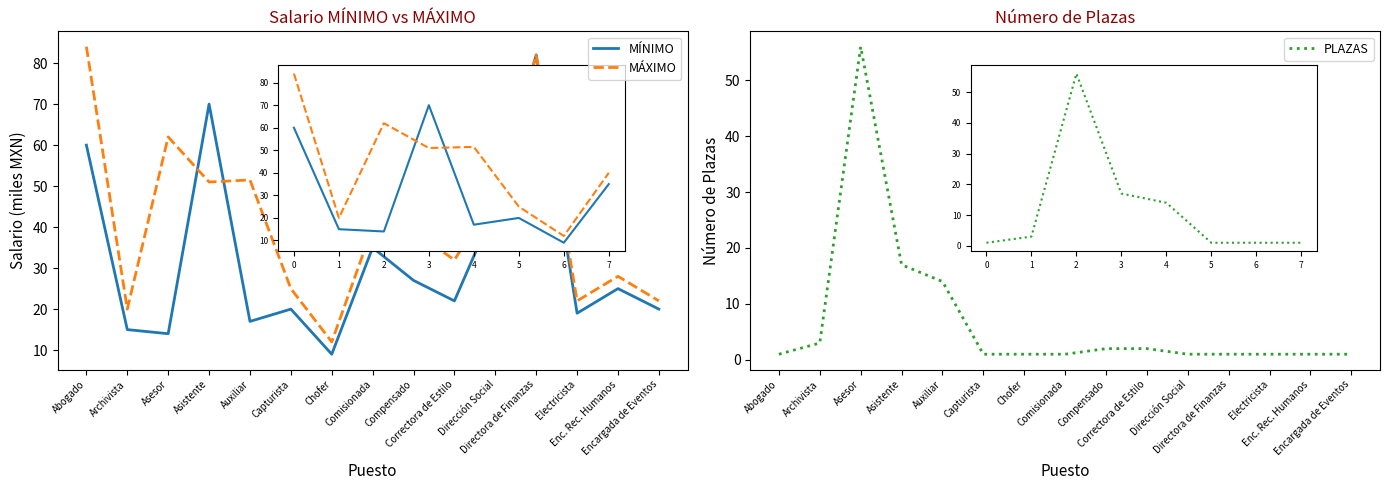

Reading right to left, transcribe all the data shown in this chart.

MÍNIMO: Encargada de Eventos=20.0	Enc. Rec. Humanos=25.0	Electricista=19.0	Directora de Finanzas=82.0	Dirección Social=45.0	Correctora de Estilo=22.0	Compensado=27.0	Comisionada=35.0	Chofer=9.0	Capturista=20.0	Auxiliar=17.0	Asistente=70.0	Asesor=14.0	Archivista=15.0	Abogado=60.0
MÁXIMO: Encargada de Eventos=22.0	Enc. Rec. Humanos=28.0	Electricista=22.0	Directora de Finanzas=82.0	Dirección Social=48.0	Correctora de Estilo=32.0	Compensado=39.0	Comisionada=40.0	Chofer=12.0	Capturista=25.0	Auxiliar=51.5	Asistente=51.0	Asesor=62.0	Archivista=20.0	Abogado=84.0
PLAZAS: Encargada de Eventos=1.0	Enc. Rec. Humanos=1.0	Electricista=1.0	Directora de Finanzas=1.0	Dirección Social=1.0	Correctora de Estilo=2.0	Compensado=2.0	Comisionada=1.0	Chofer=1.0	Capturista=1.0	Auxiliar=14.0	Asistente=17.0	Asesor=56.0	Archivista=3.0	Abogado=1.0